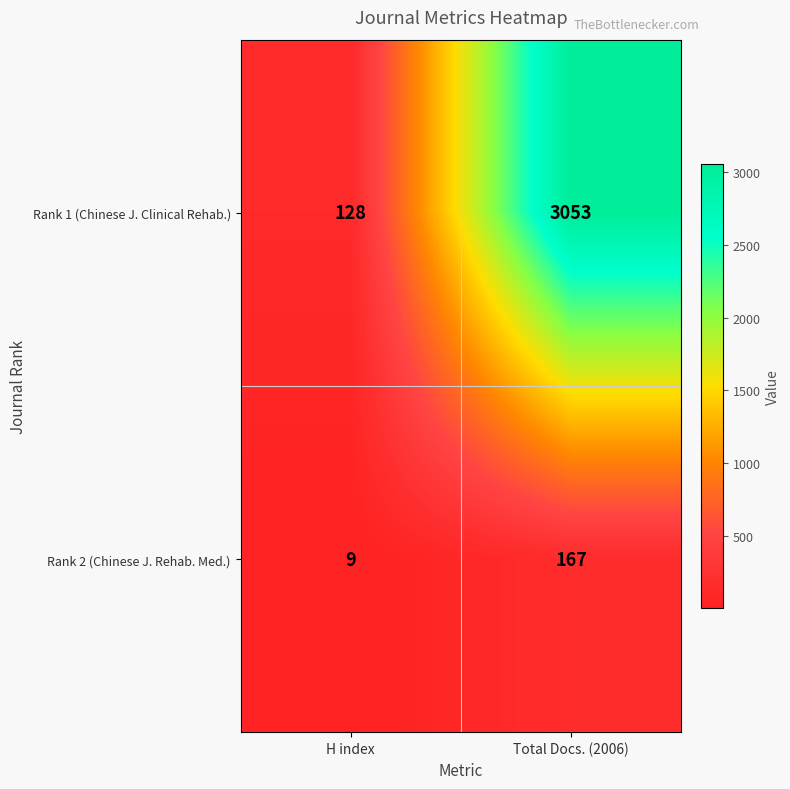

The value of Rank 1 (Chinese J. Clinical Rehab.) at H index is 75. True or false?

False